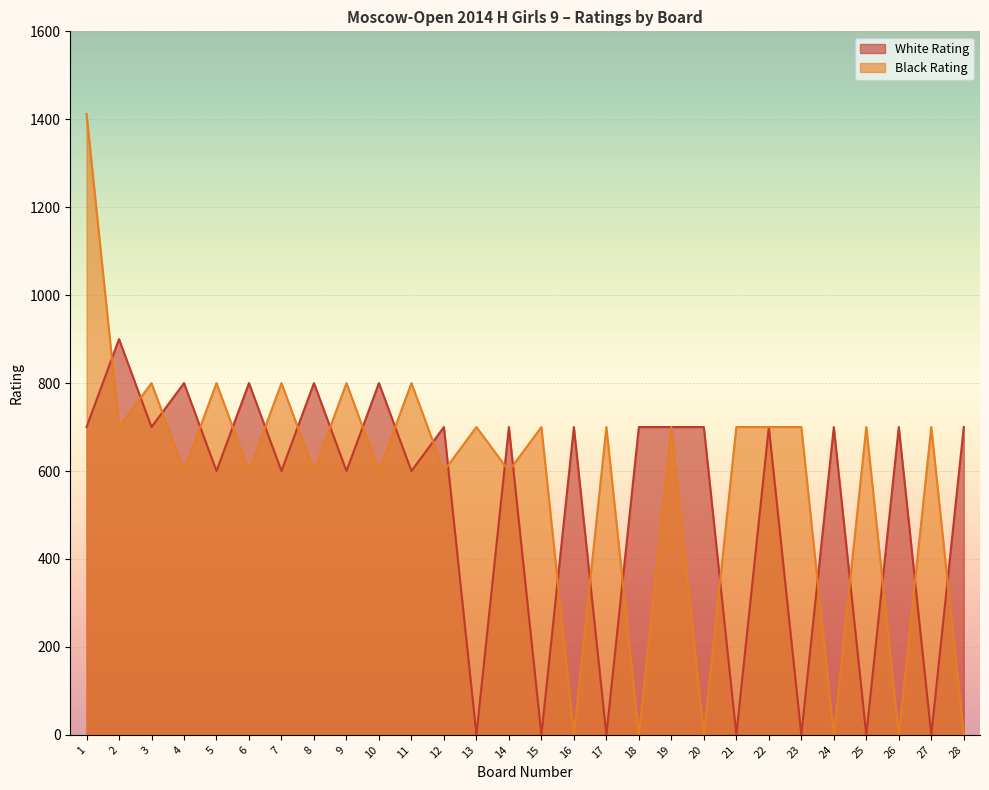

List the labels in order of Black Rating value, smallest first.

16, 18, 20, 24, 26, 28, 4, 6, 8, 10, 12, 14, 2, 13, 15, 17, 19, 21, 22, 23, 25, 27, 3, 5, 7, 9, 11, 1